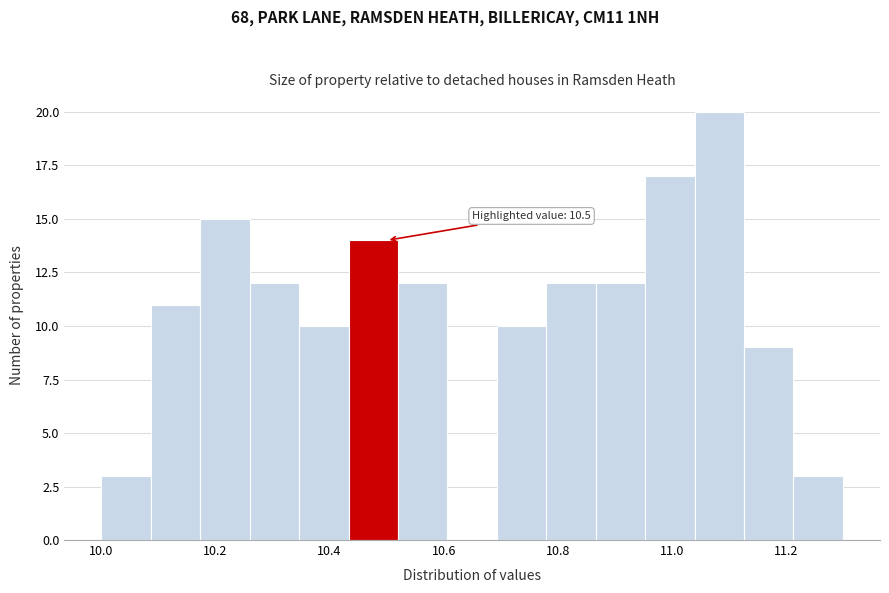

Which range on the x-axis has the tallest bar?

11.04 to 11.12